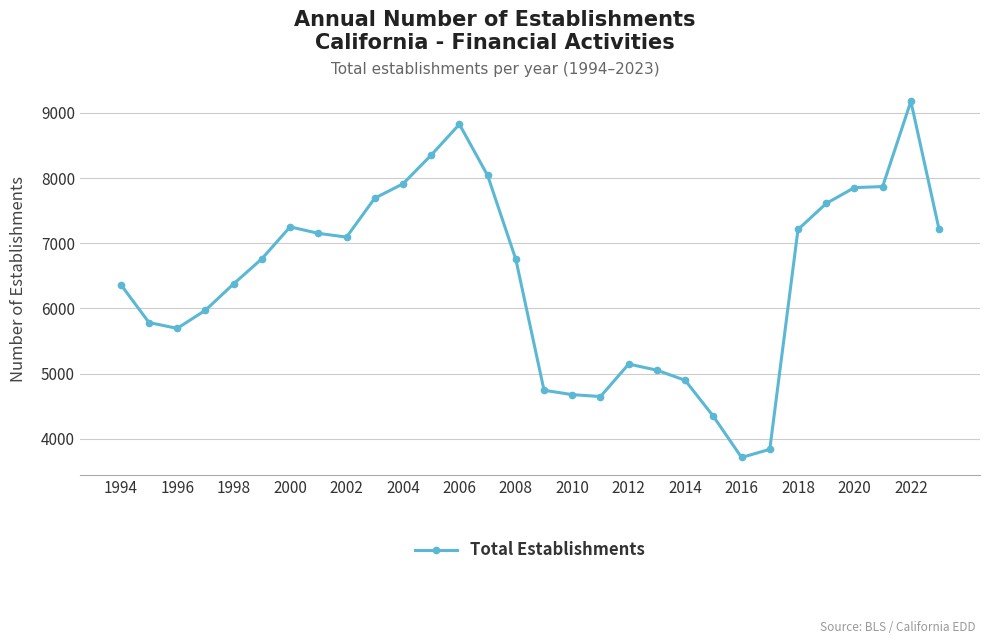

What is the smallest value displayed?

3716